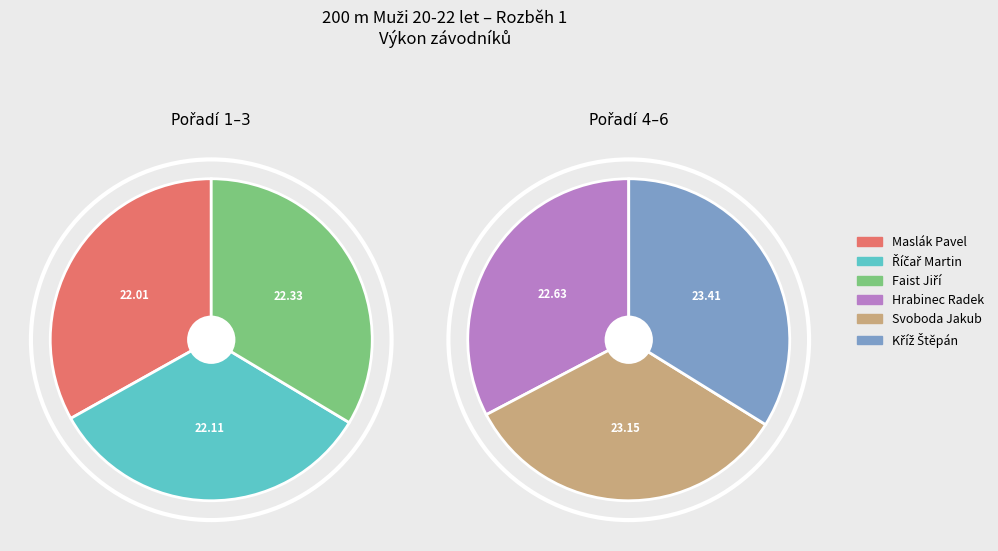

To the nearest percent, what is the combined percentage of Svoboda Jakub and Maslák Pavel?

33%